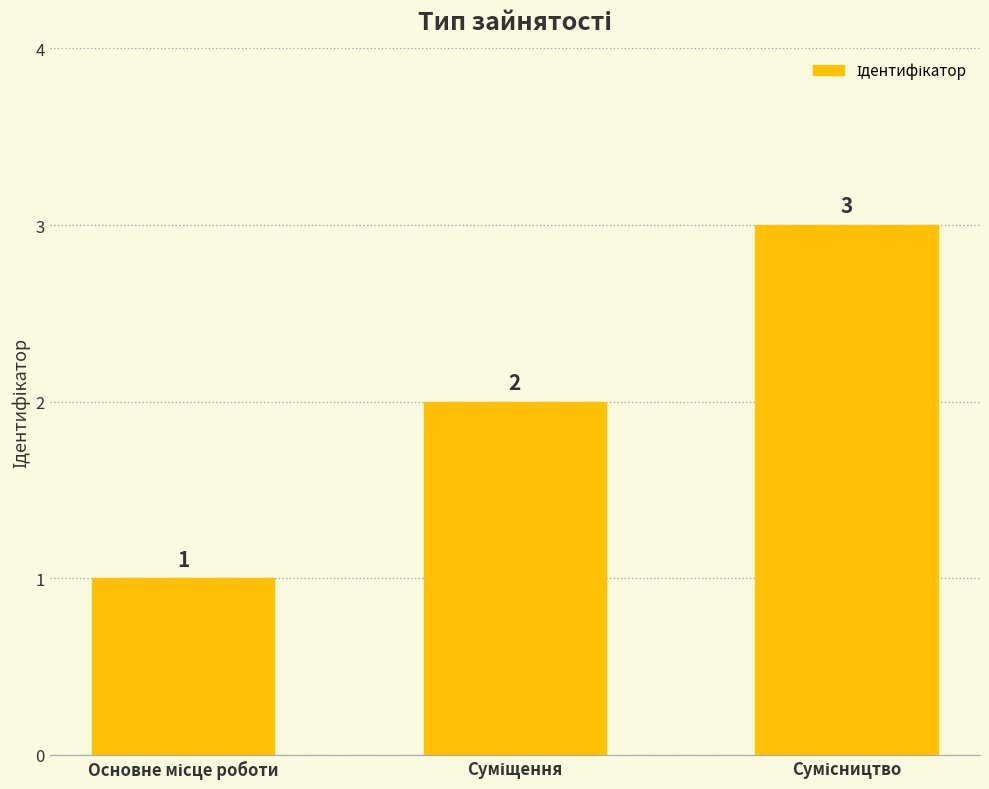

How many values are between 1 and 3?

3